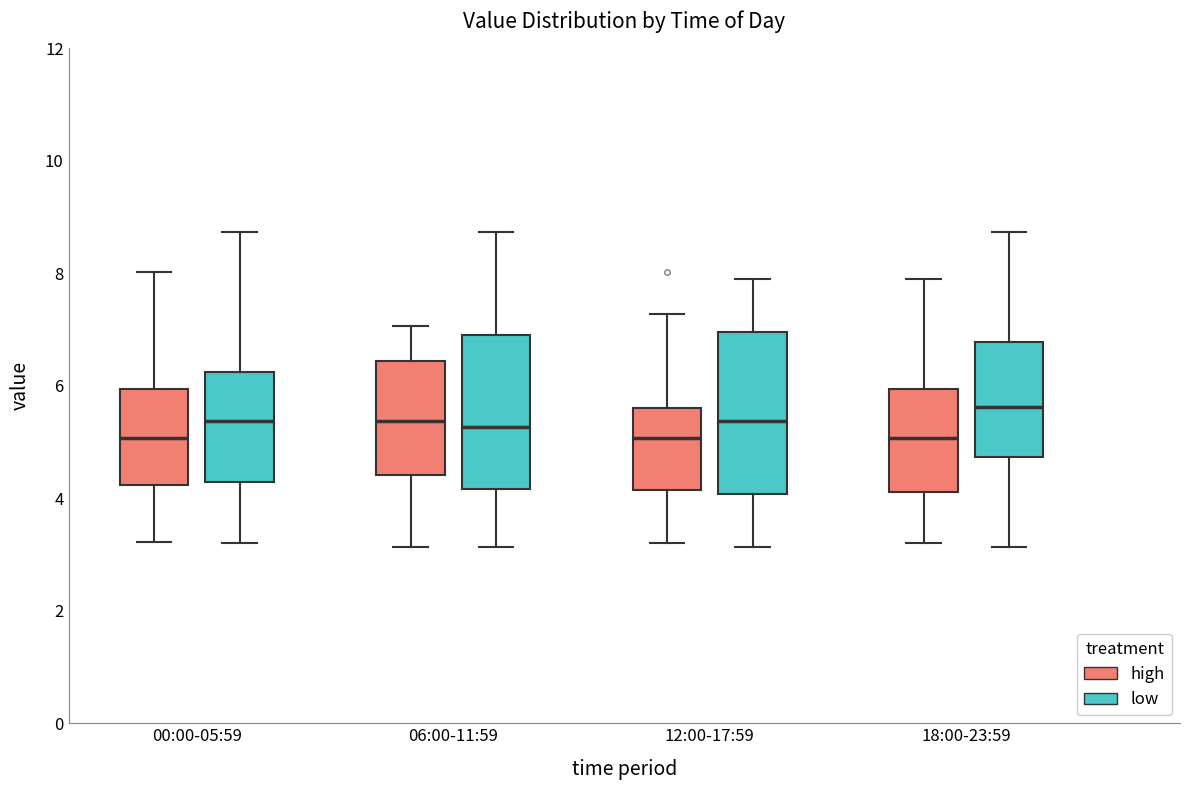

Where is the upper edge of the box for 12:00-17:59 (low) on the y-axis? The values are not printed on the chart, so give them approximately, as read against the axis.

7.0